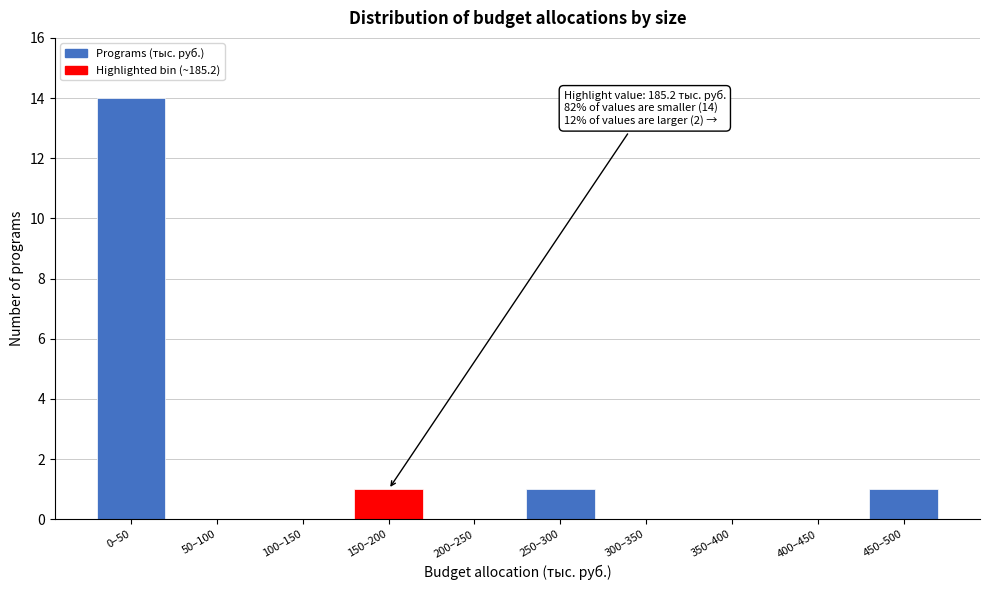

Reading left to right, extract all data points from this chart.

0–50=14	50–100=0	100–150=0	150–200=1	200–250=0	250–300=1	300–350=0	350–400=0	400–450=0	450–500=1